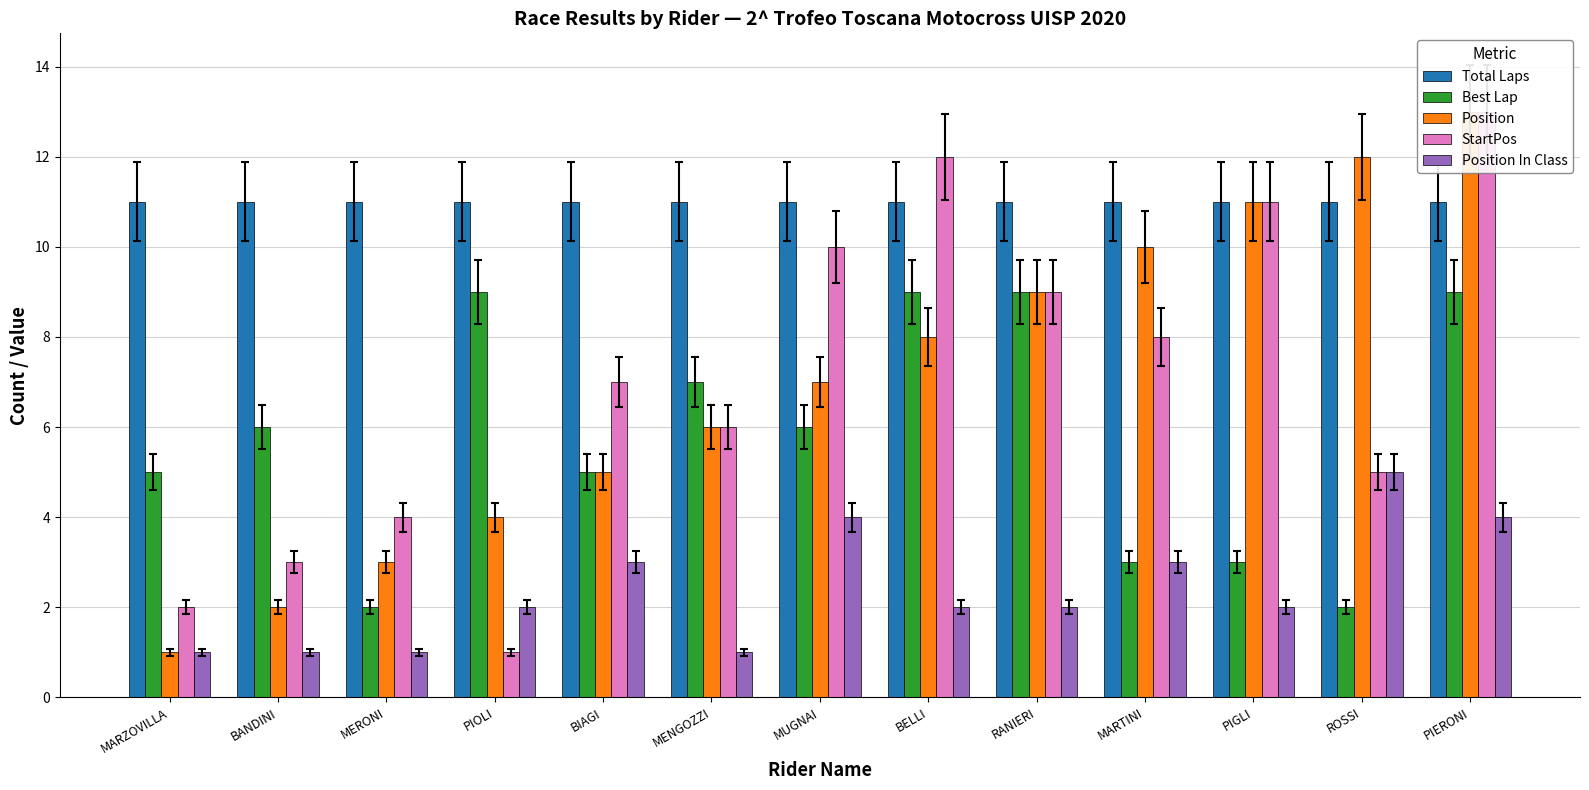

What is the spread (max minus min) of values at RANIERI?

9